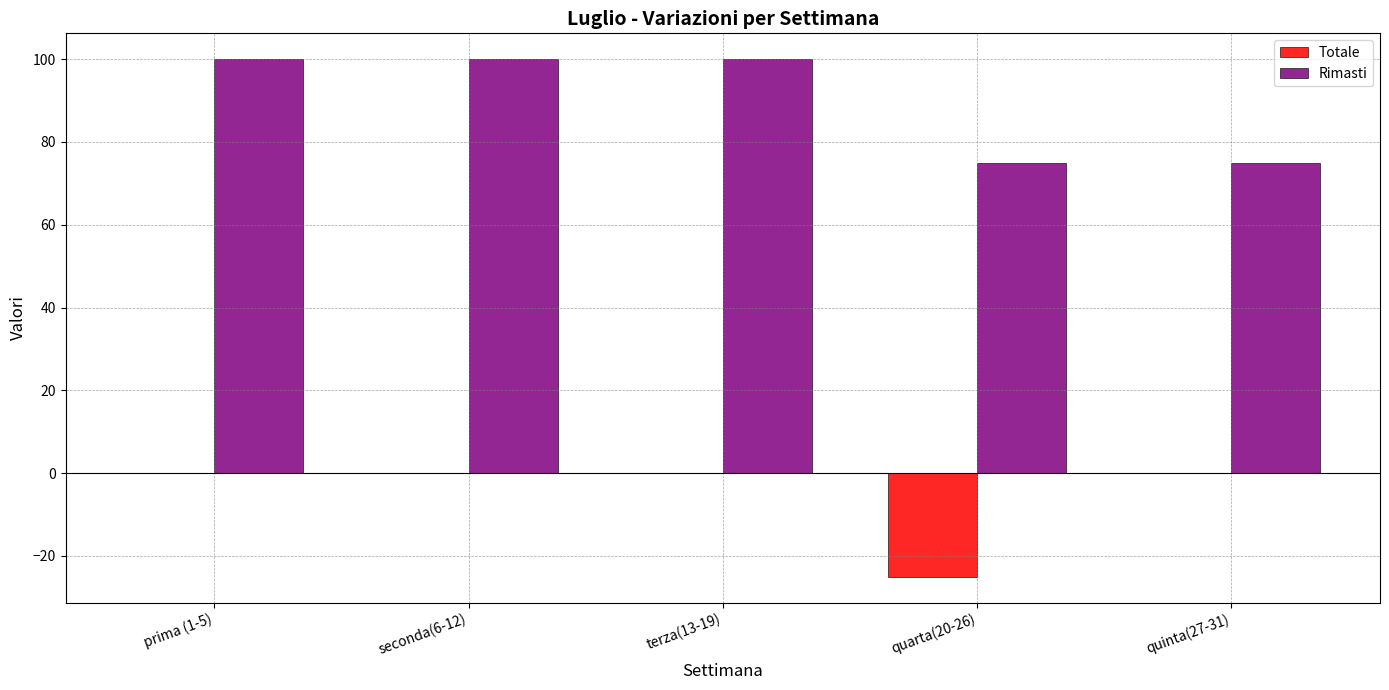

The Rimasti series shows 147 at prima (1-5). True or false?

False